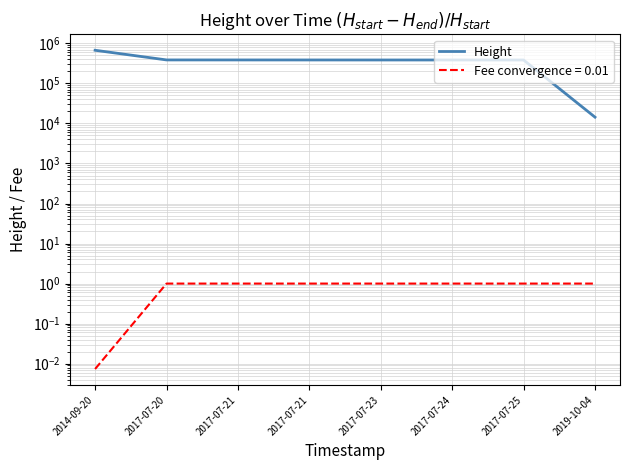

What is the label of the 8th point from the left?

2019-10-04